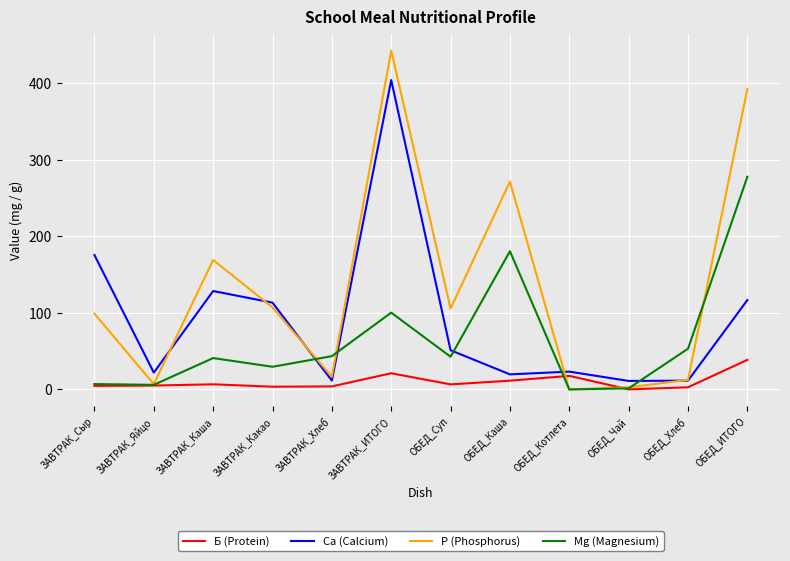

What is the maximum value for Mg (Magnesium)?

277.9